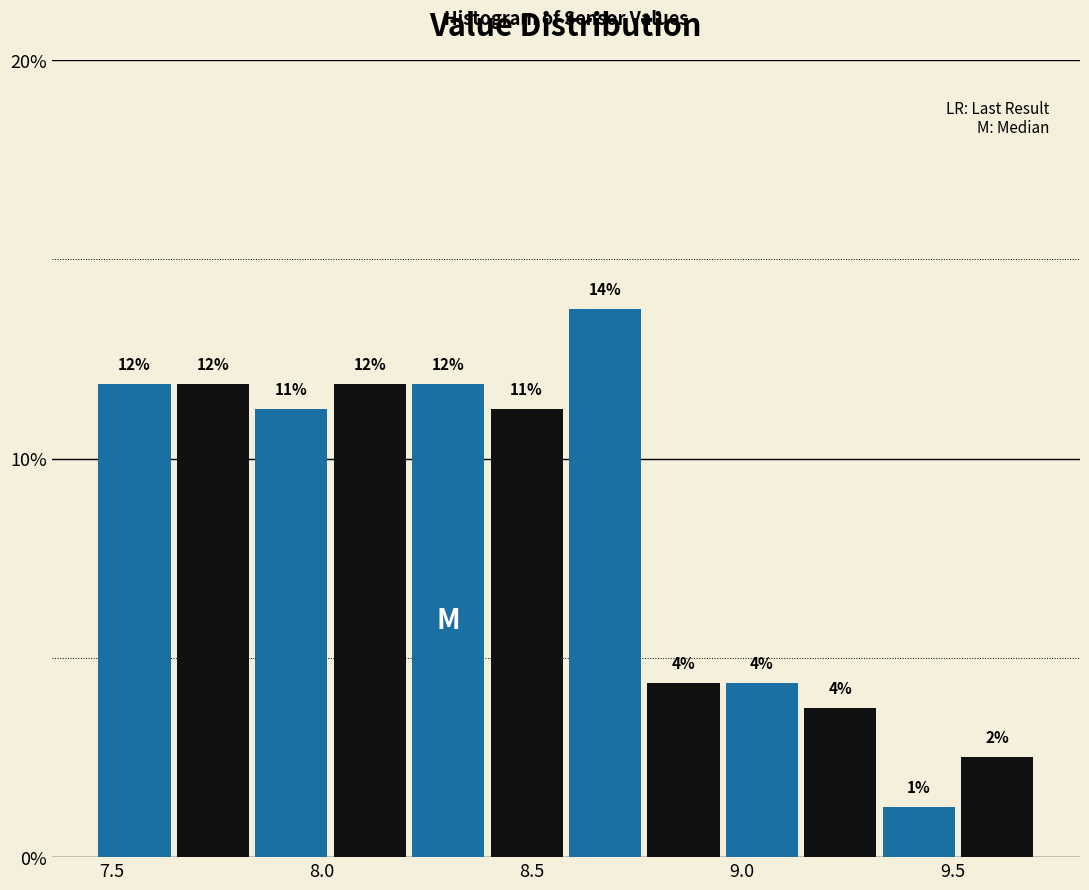

Around what value on the x-axis is the tallest bar? Give the approximate position of its centre, as read against the axis.

8.65